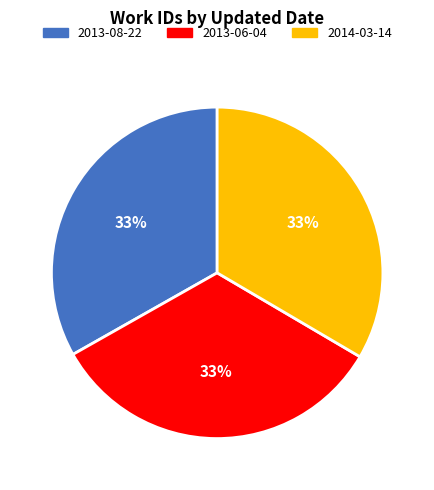

Does 2013-06-04 represent more than half of the total?

No